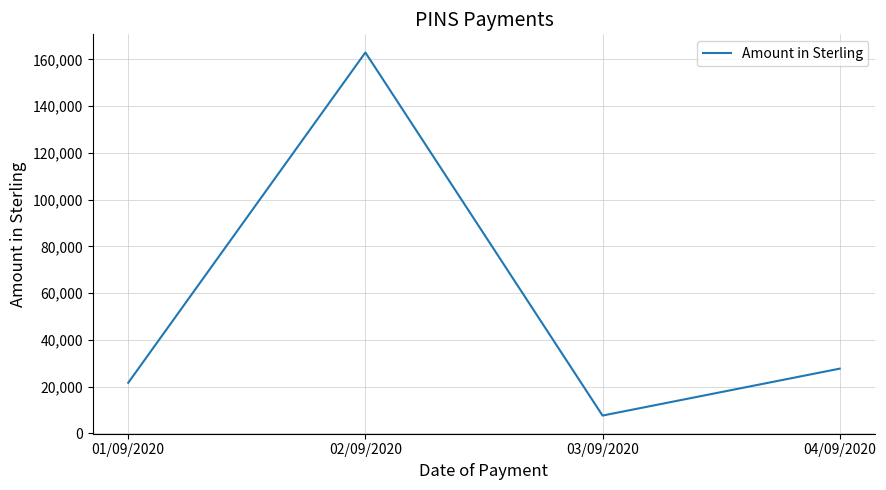

How many interior local valleys (lower than both neighbors) does the data have?

1